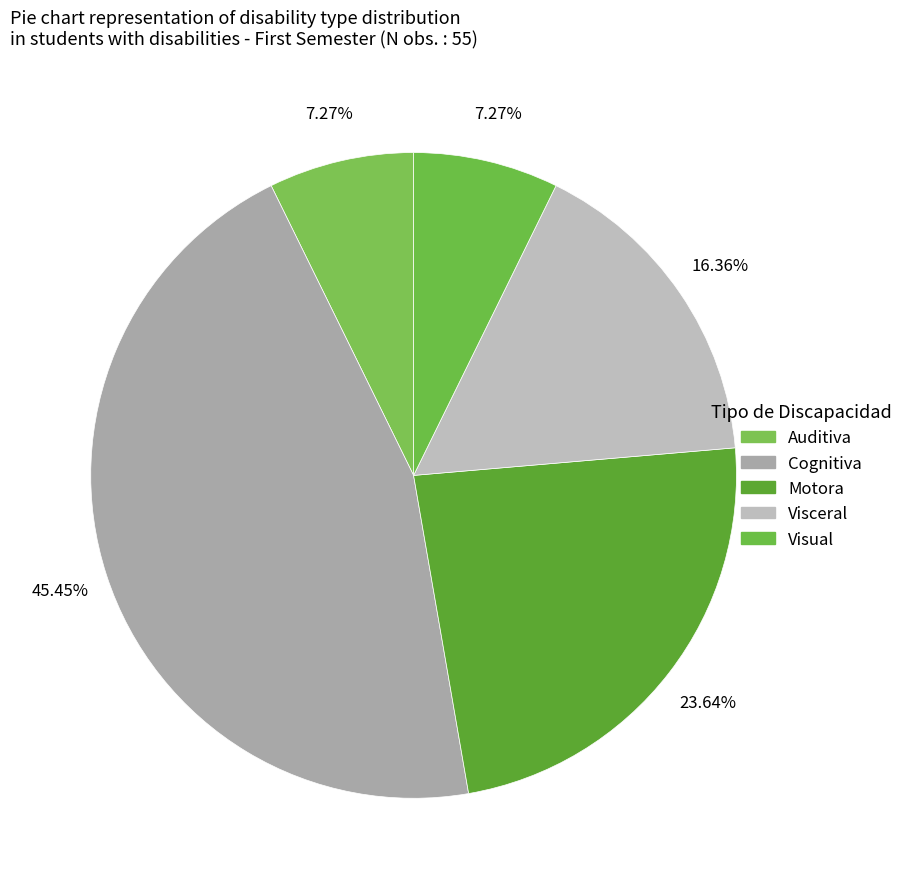

How many slices are in this pie chart?

5